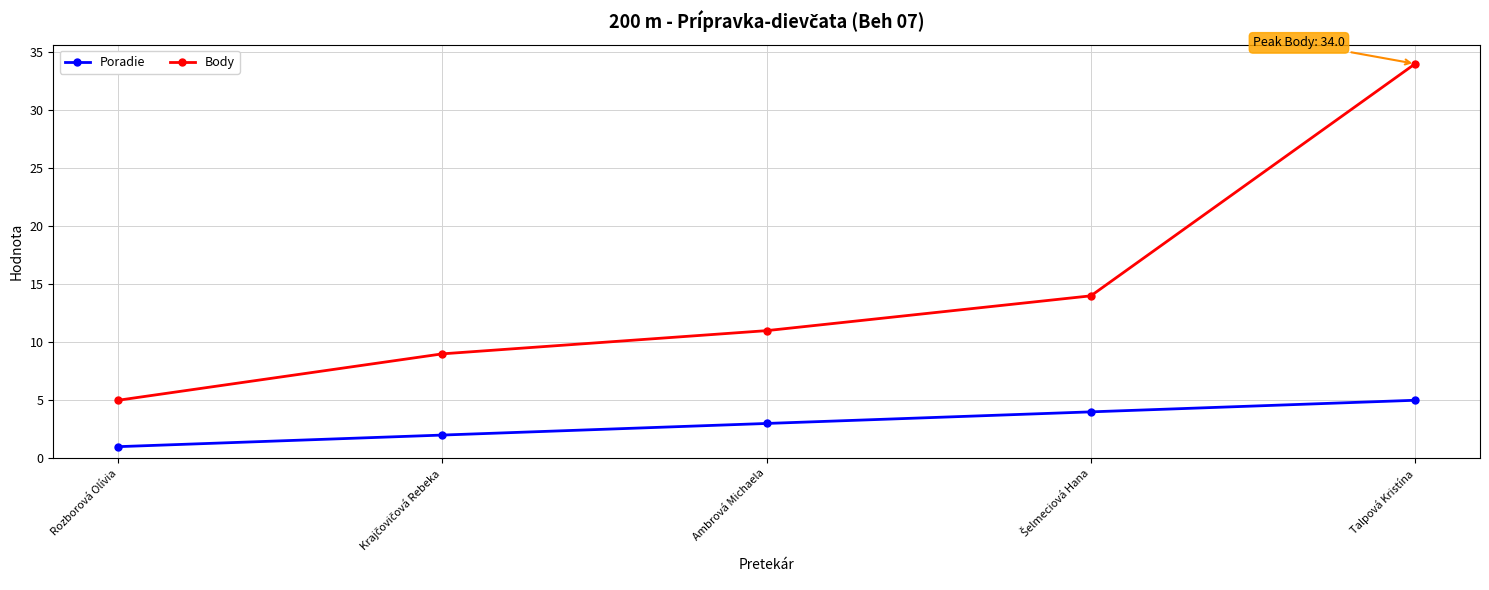

Which category has the highest value across all series?

Talpová Kristína